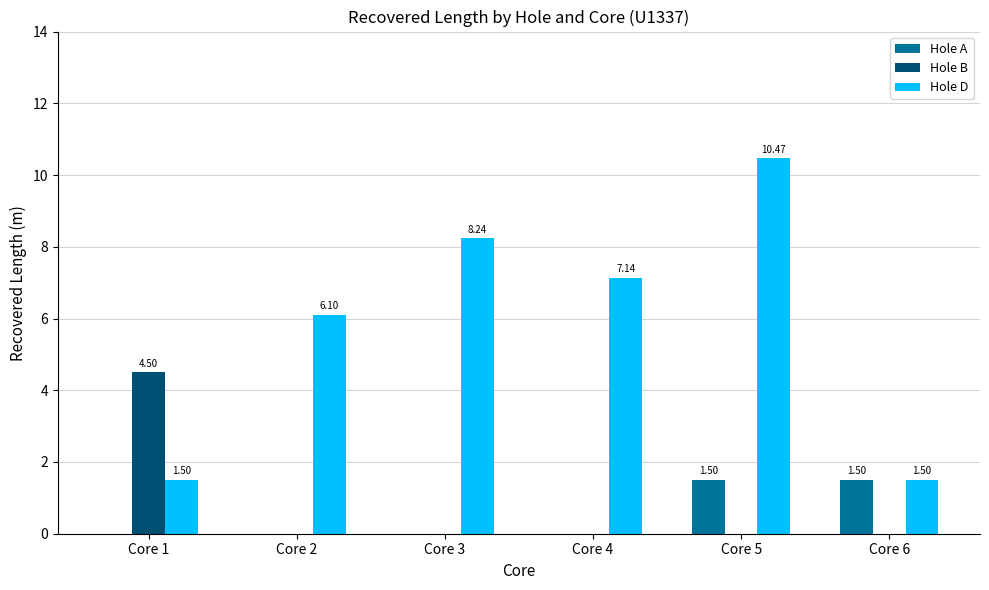

The Hole B series shows -2.0 at Core 6. True or false?

False